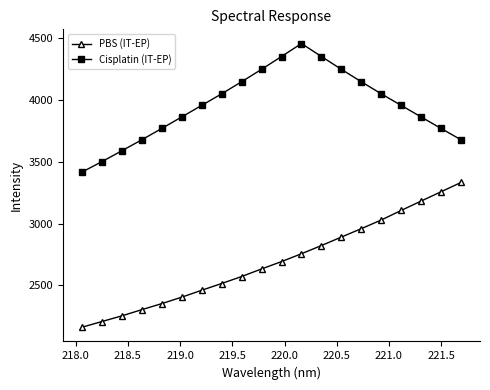

True or false: Cisplatin (IT-EP) has more than 0 points higher than both neighbors.

True